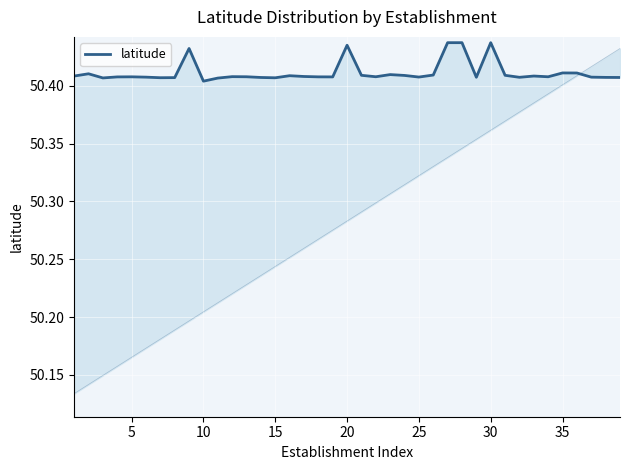

What is the sum of the values at 35 and 20?

100.8